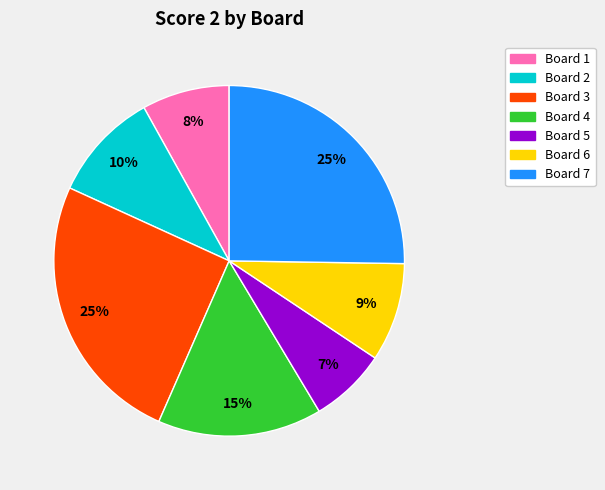

How many segments does this pie chart have?

7